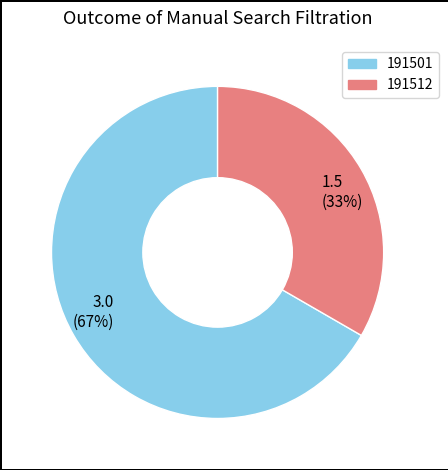

Approximately how many times larger is the value at 191512 compared to 191501?

0.5